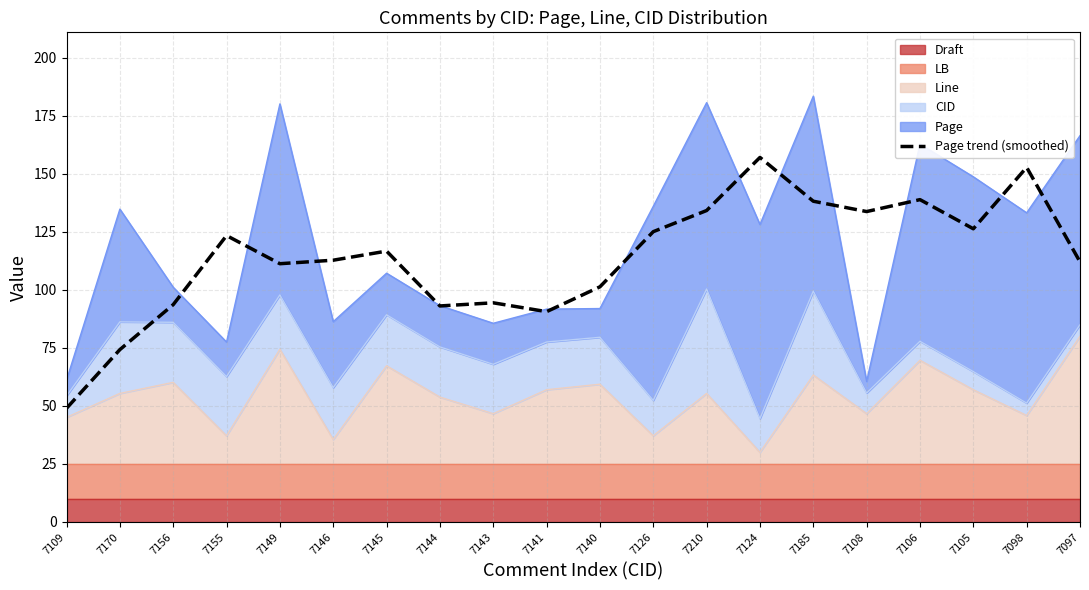

What is the ratio of the value at 7126 to the value at 7098?

0.8